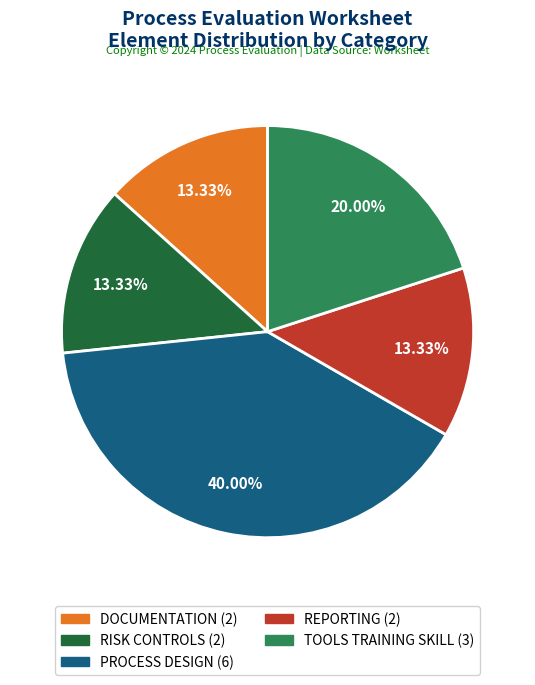

To the nearest percent, what percentage of the pie is REPORTING?

13%